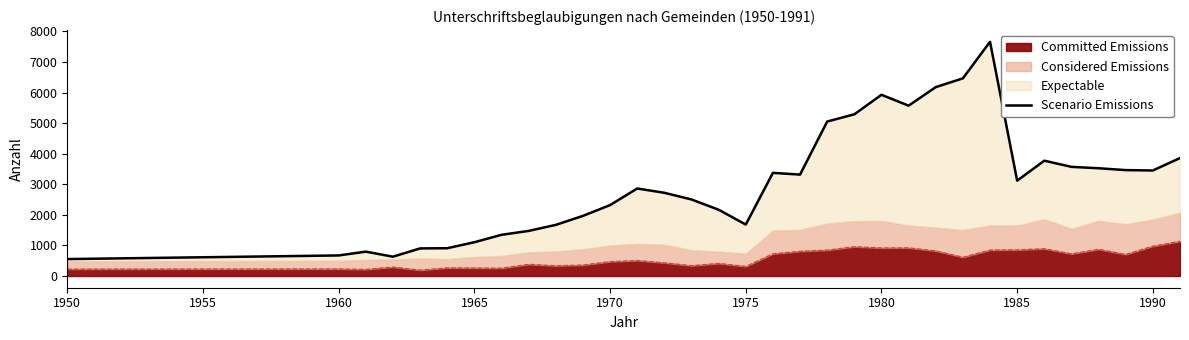

The value of Committed Emissions at 1990 is 595. True or false?

False